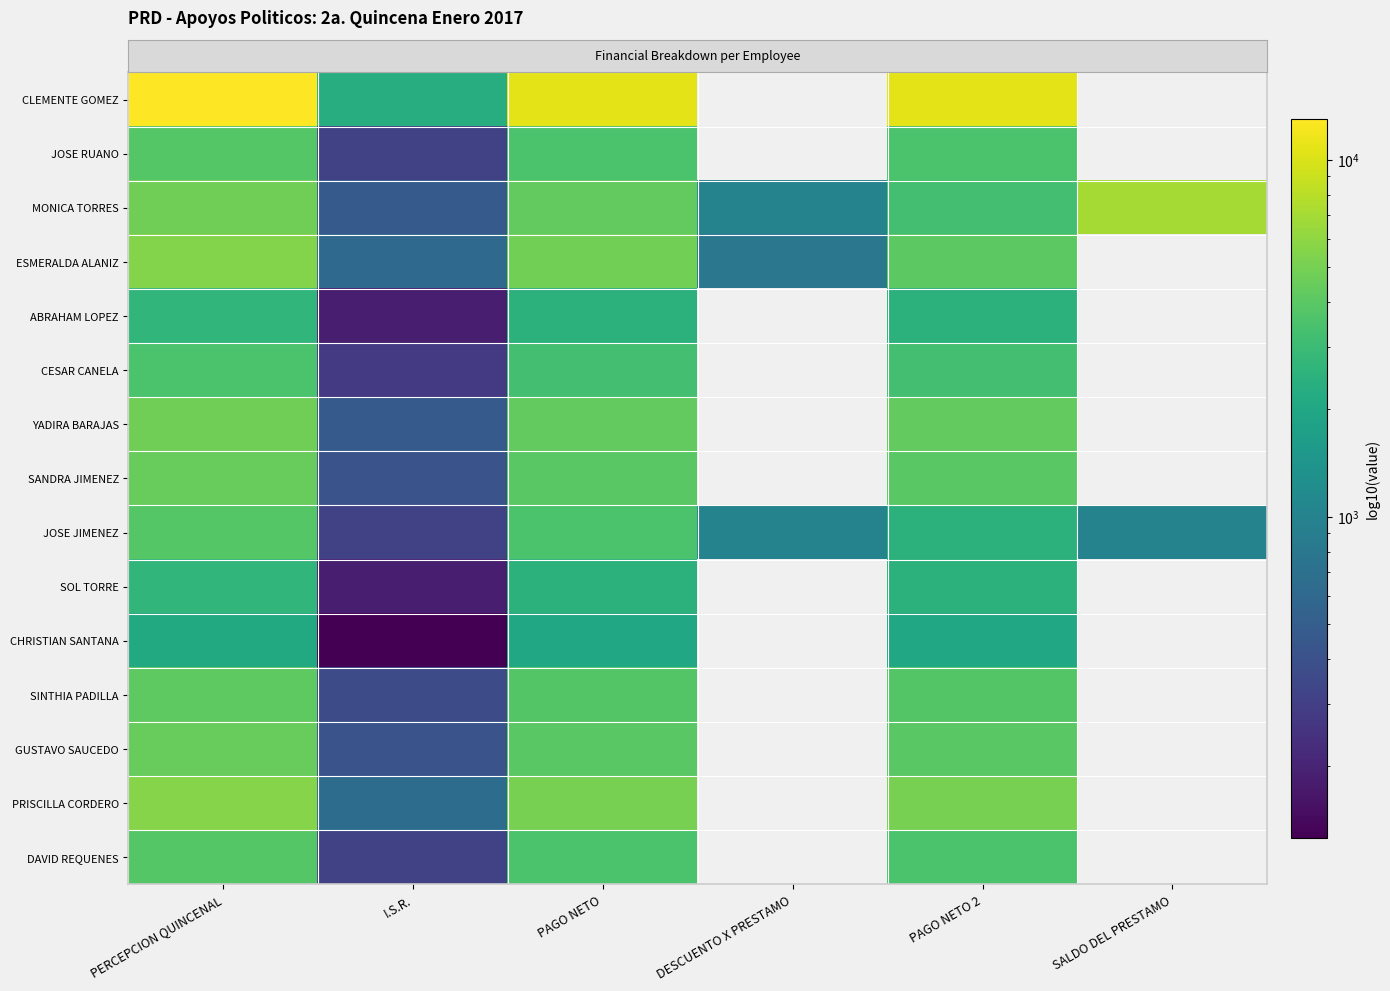

What is the greatest value displayed?

13038.0